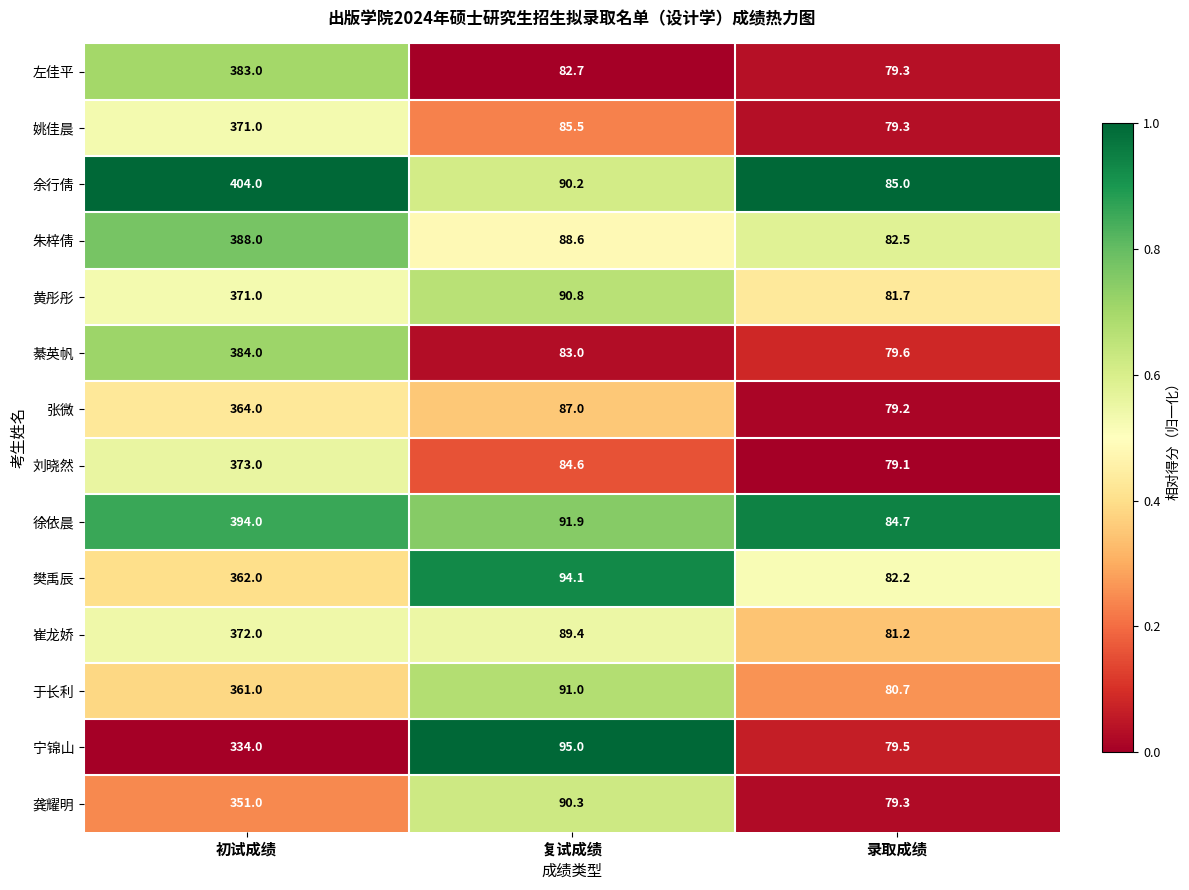

Rank the categories by 黄彤彤 value from lowest to highest.

录取成绩, 复试成绩, 初试成绩